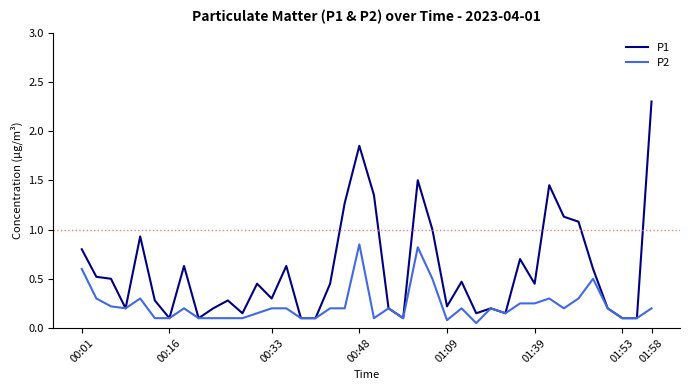

True or false: P2 has more than 0 points higher than both neighbors.

True